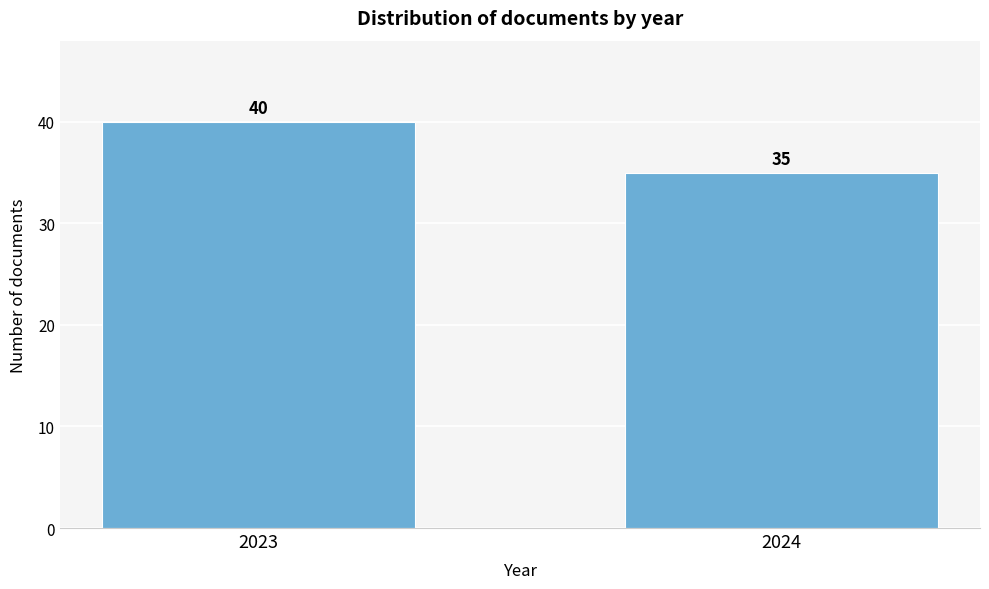

Reading left to right, transcribe all the data shown in this chart.

40	35